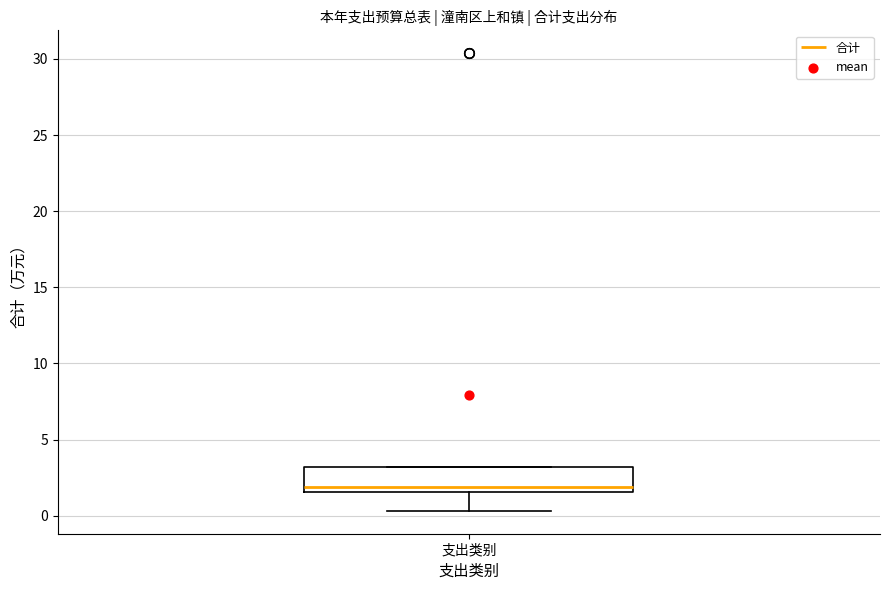

Where does the median line of the box for 支出类别 sit on the y-axis? The values are not printed on the chart, so give them approximately, as read against the axis.

2.0